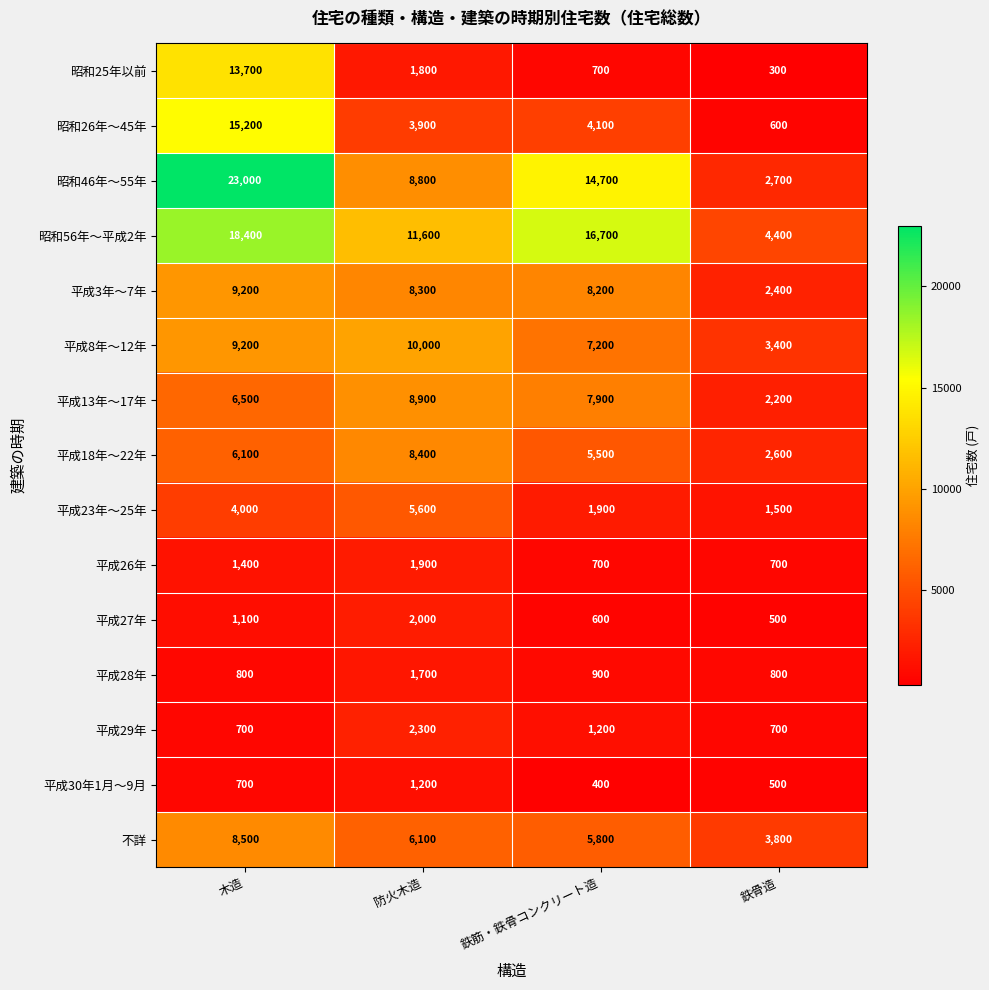

At which category does the chart reach its peak across all series?

木造